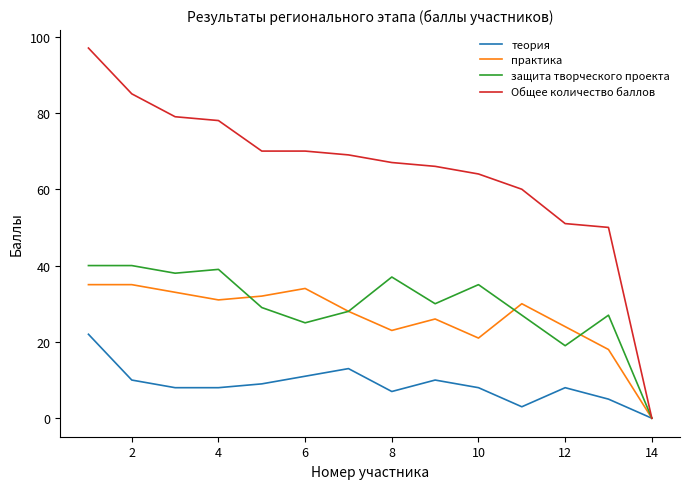

What is the maximum value for защита творческого проекта?

40